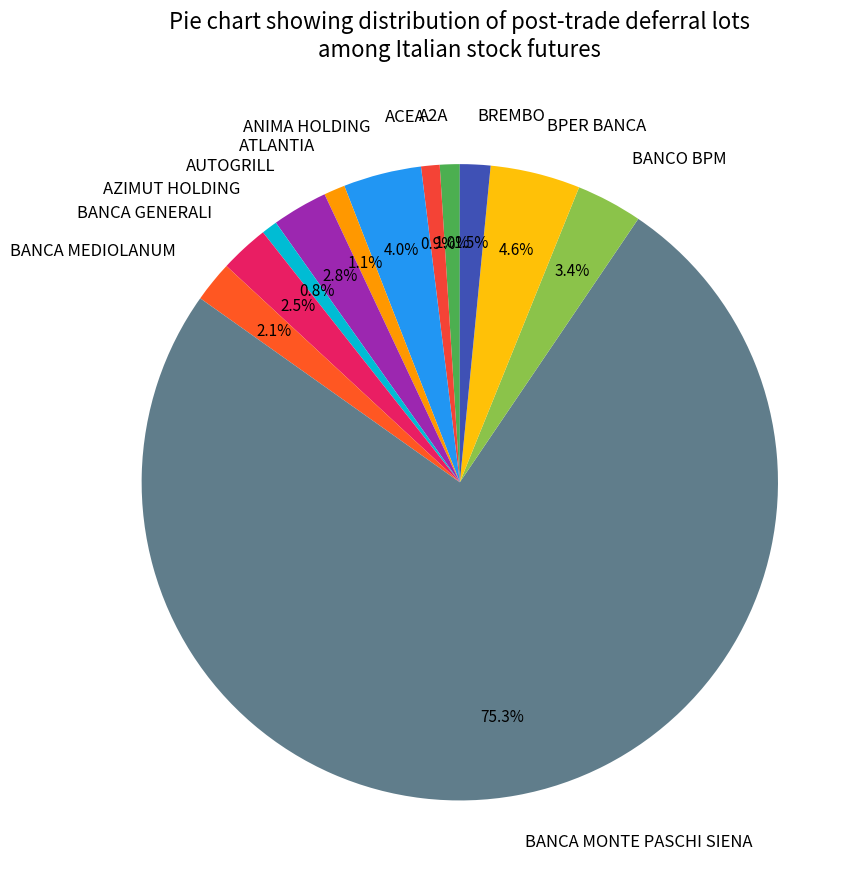

How many slices are in this pie chart?

12